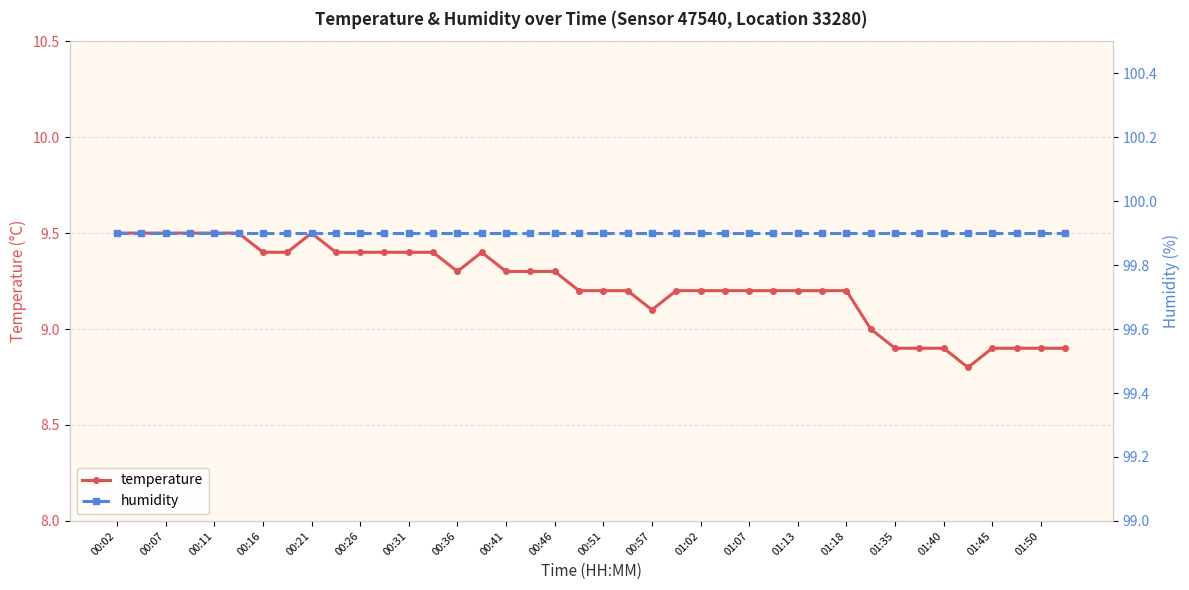

What is the minimum value for temperature?

8.8